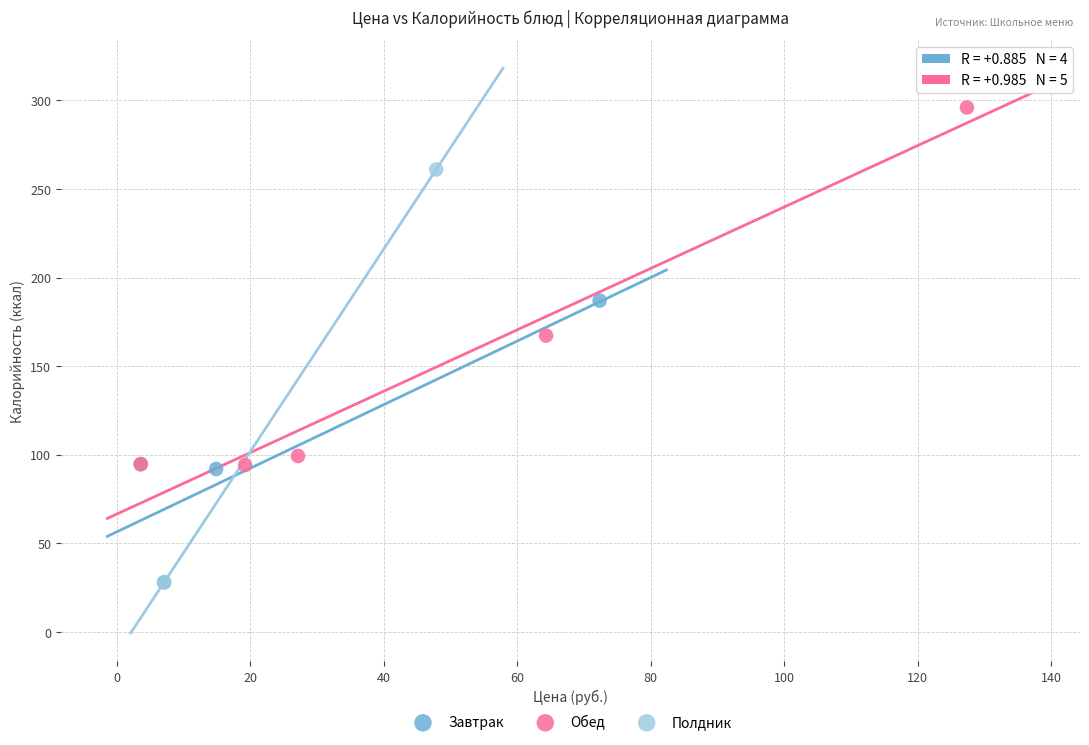

Which series reaches the maximum Y coordinate?

Обед